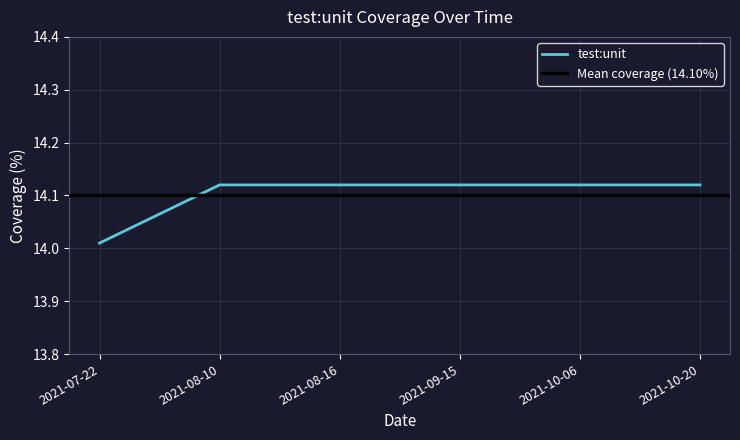

What is the label of the 5th point from the right?

2021-08-10